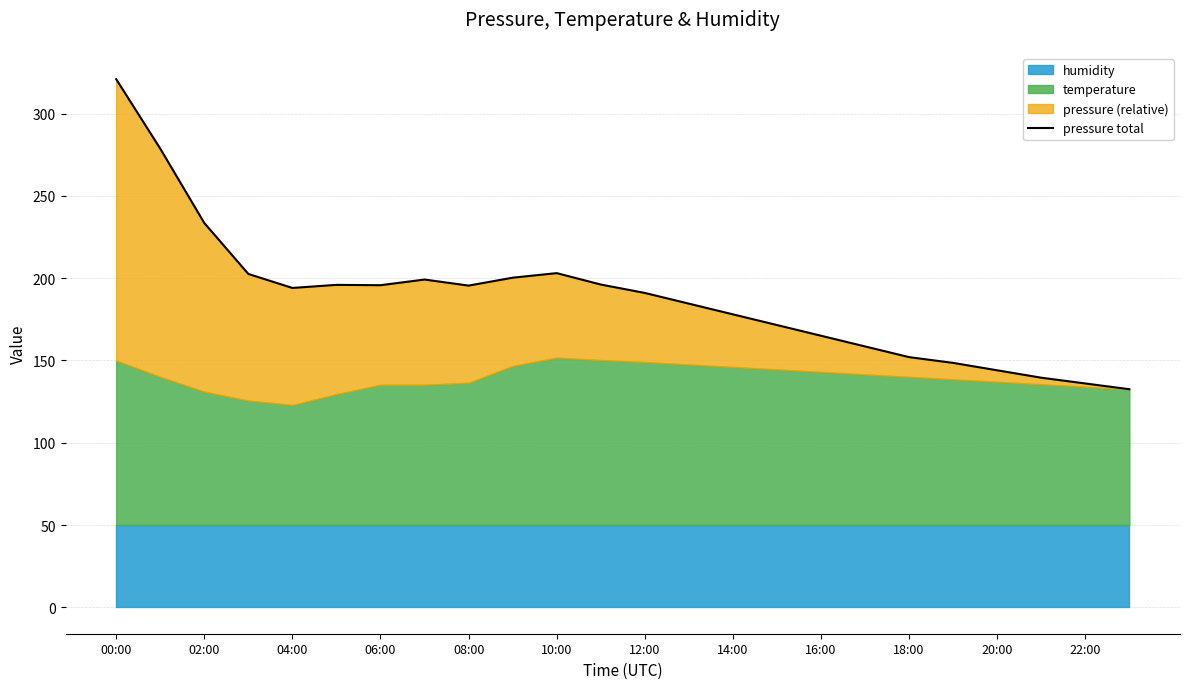

What is the difference between the second highest and minimum values?

146.2